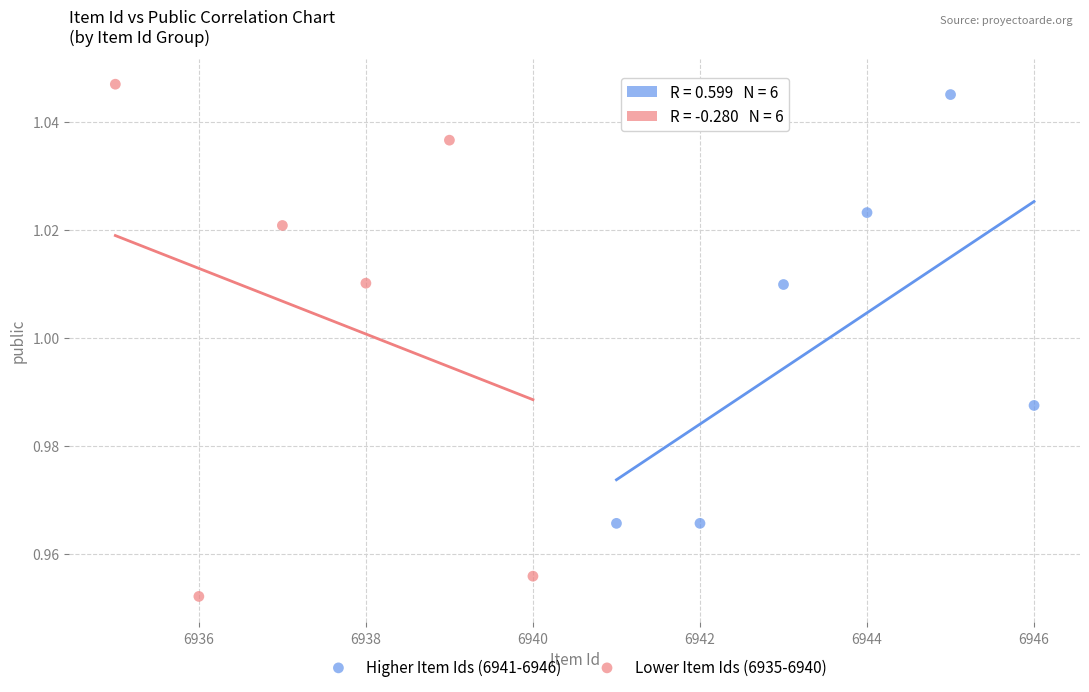

Which series reaches the minimum Y coordinate?

Lower Item Ids (6935-6940)